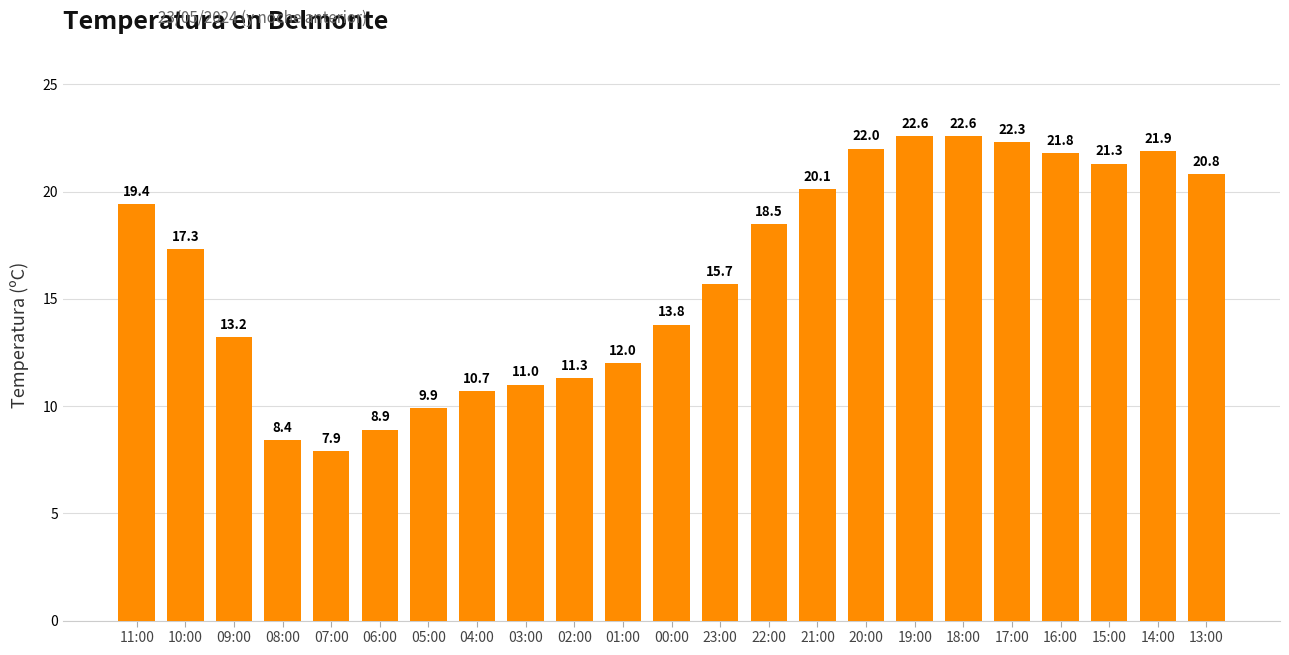

What is the difference between the values at 18:00 and 07:00?

14.7